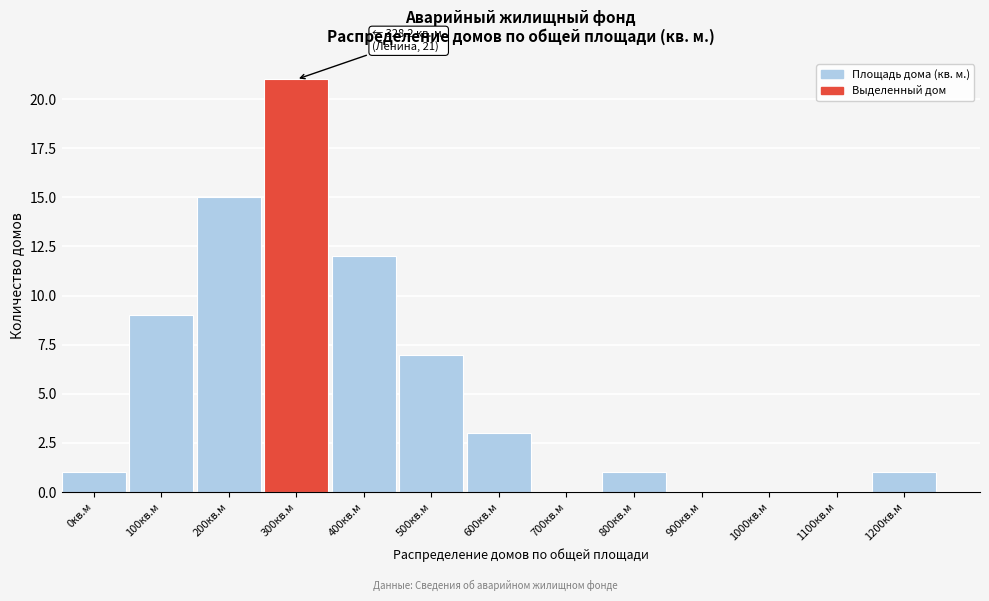

Reading right to left, what are all the values shown in this chart?

1200кв.м=1	1100кв.м=0	1000кв.м=0	900кв.м=0	800кв.м=1	700кв.м=0	600кв.м=3	500кв.м=7	400кв.м=12	300кв.м=21	200кв.м=15	100кв.м=9	0кв.м=1